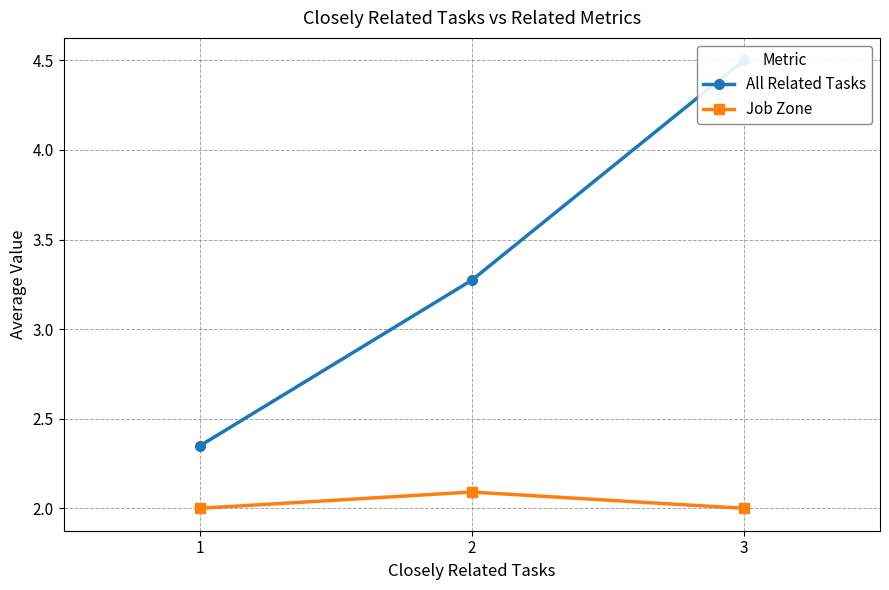

List the series in order of their overall mean, lowest first.

Job Zone, All Related Tasks